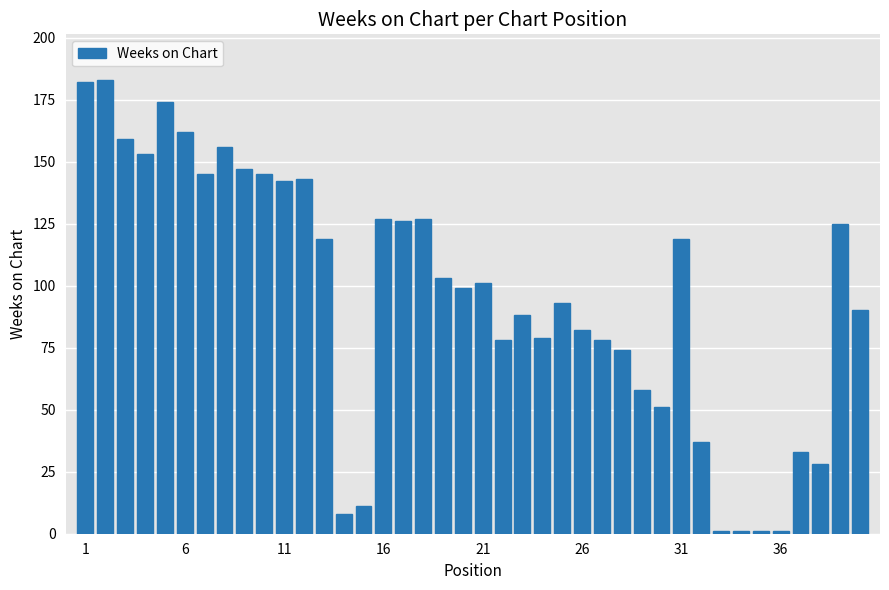

How many categories are shown in the chart?

40